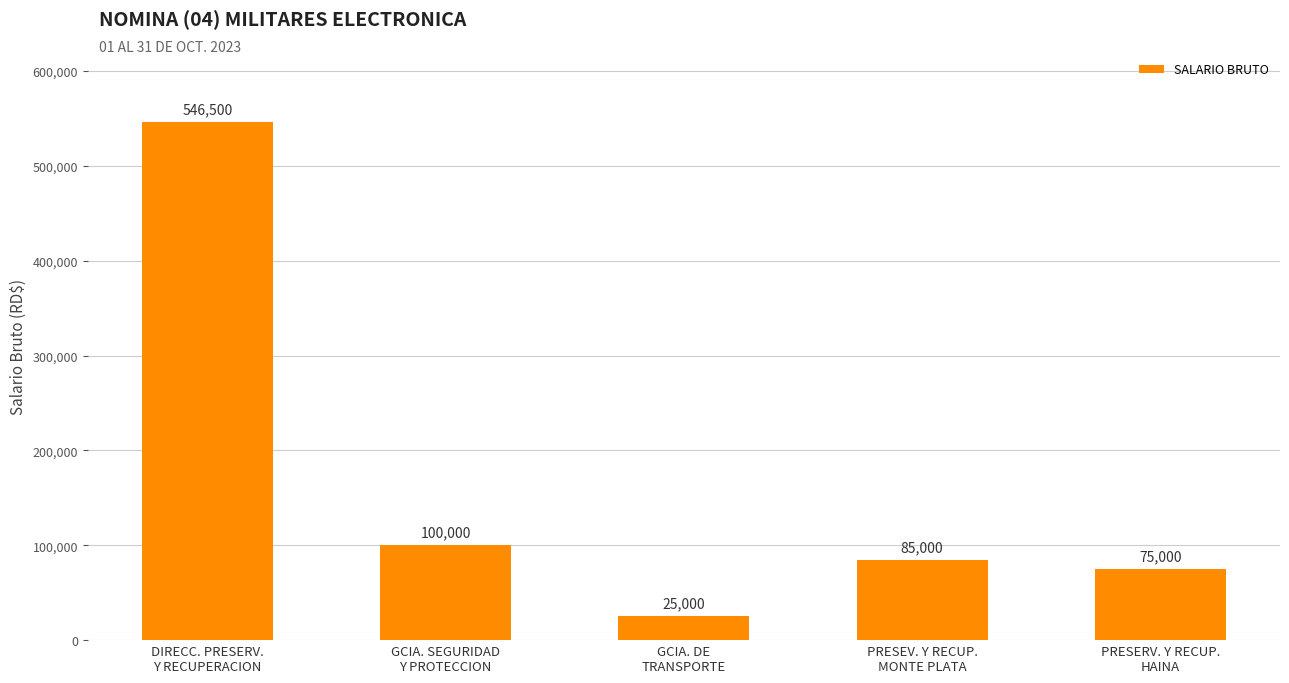

What is the difference between the maximum and second lowest values?

471500